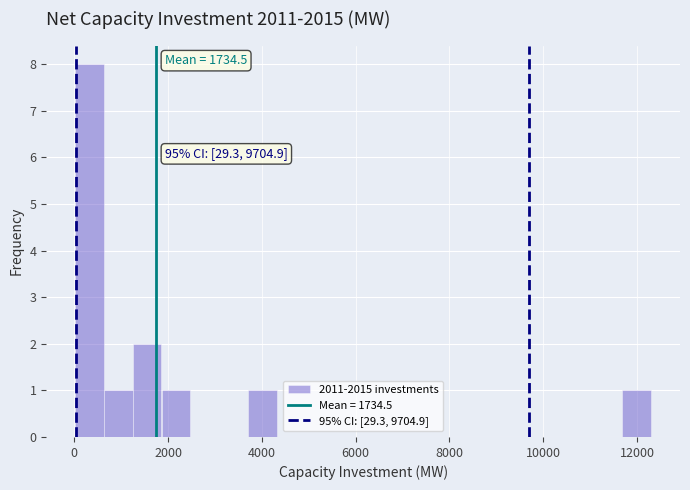

Around what value on the x-axis is the tallest bar? Give the approximate position of its centre, as read against the axis.

400